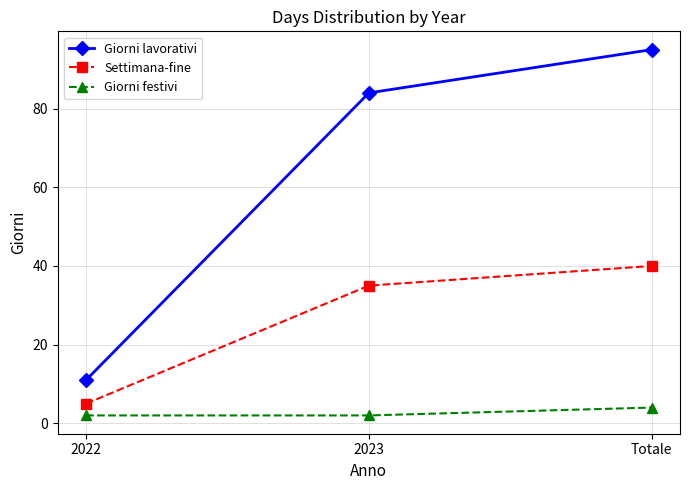

What is the smallest value displayed?

2